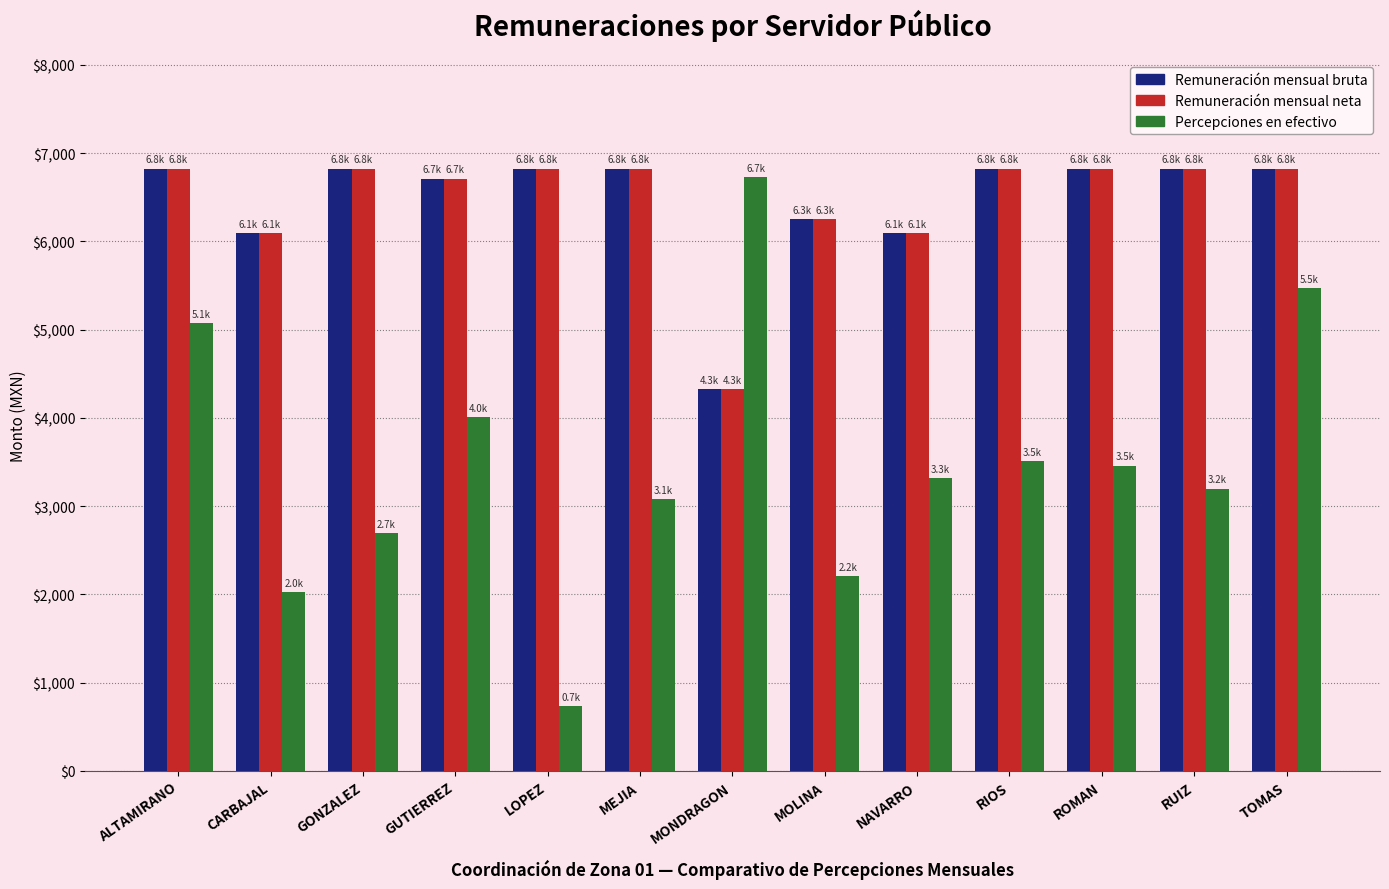

Count the number of categories in the chart.

13